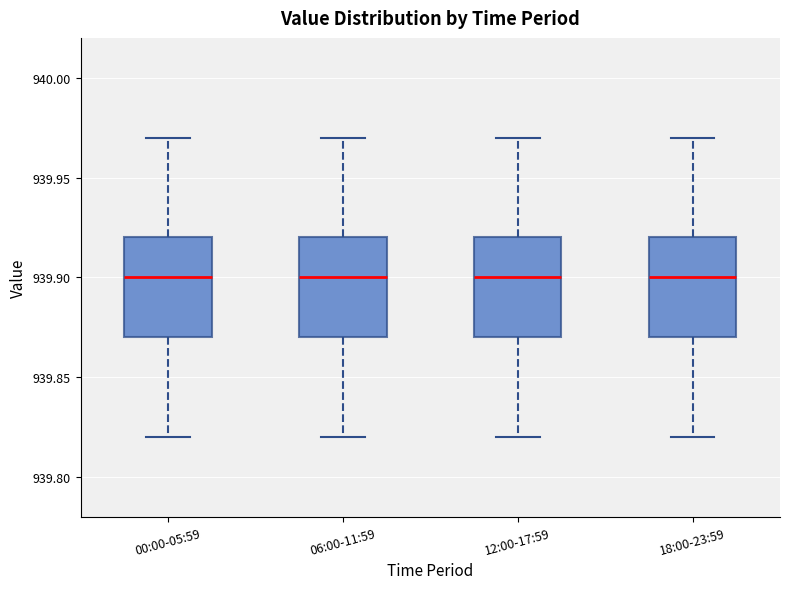

Reading left to right, transcribe this box plot: for each box, give where its median line is, the range the box spans, and where its two whiskers end, as read against the y-axis. The values are not printed on the chart, so give them approximately, as read against the axis.

00:00-05:59: median 939.90, box 939.87 to 939.92, whiskers 939.82 to 939.97
06:00-11:59: median 939.90, box 939.87 to 939.92, whiskers 939.82 to 939.97
12:00-17:59: median 939.90, box 939.87 to 939.92, whiskers 939.82 to 939.97
18:00-23:59: median 939.90, box 939.87 to 939.92, whiskers 939.82 to 939.97